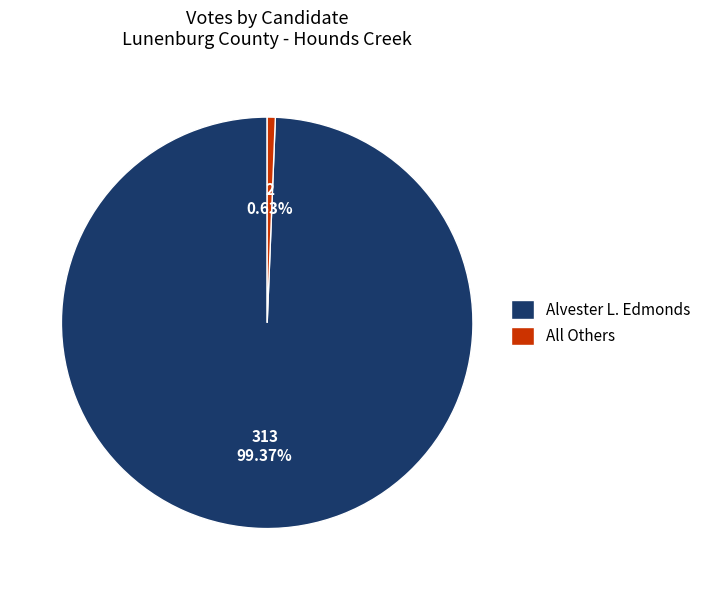

Is there any slice that represents more than half of the pie?

Yes